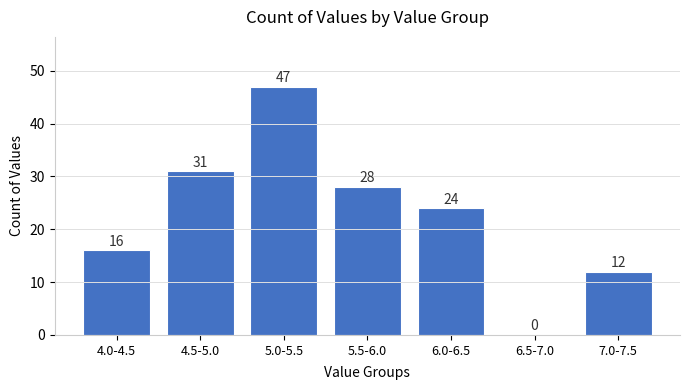

Reading right to left, transcribe all the data shown in this chart.

7.0-7.5=12	6.5-7.0=0	6.0-6.5=24	5.5-6.0=28	5.0-5.5=47	4.5-5.0=31	4.0-4.5=16